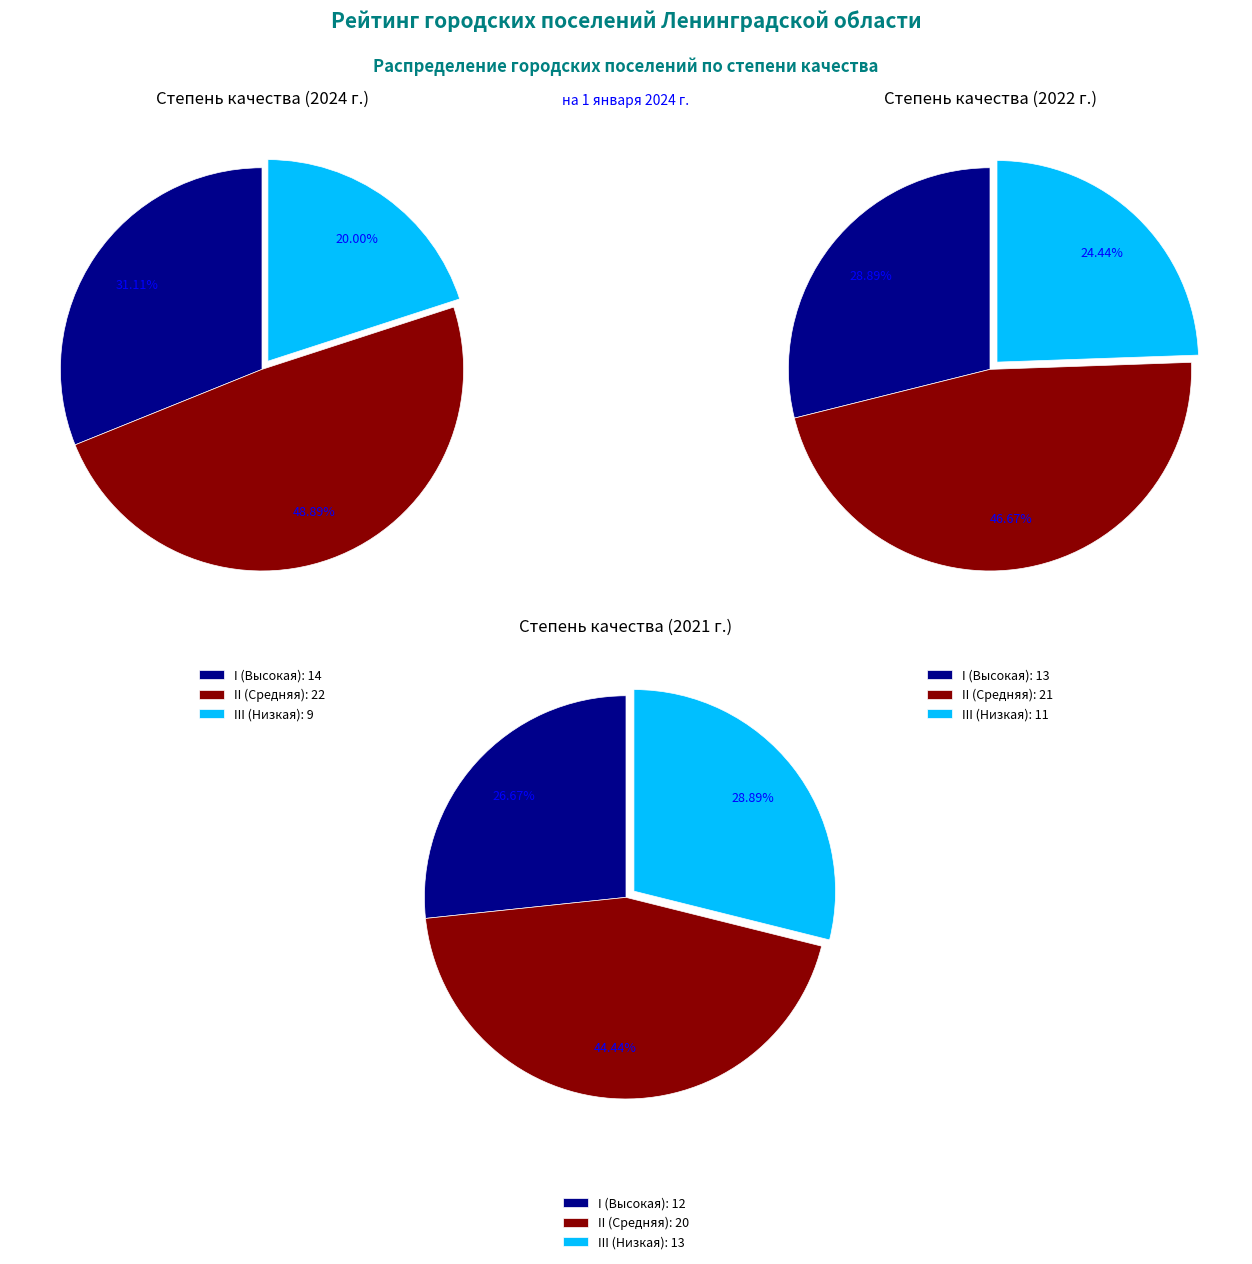

Between II and III, which is larger?

II